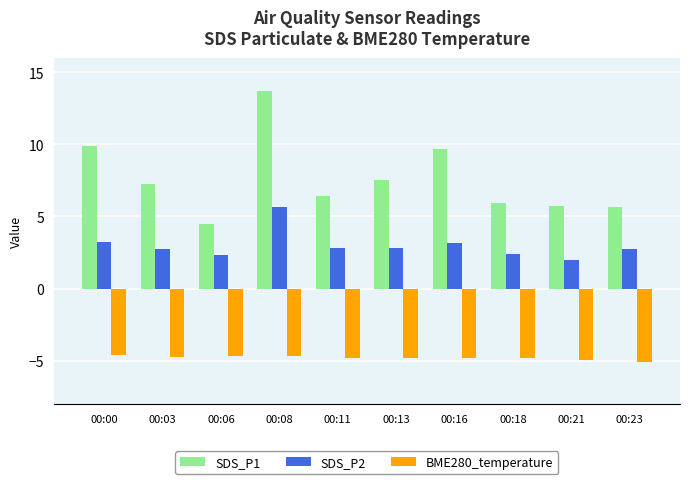

What is the sum of the SDS_P1 values at 00:06 and 00:11?

10.9